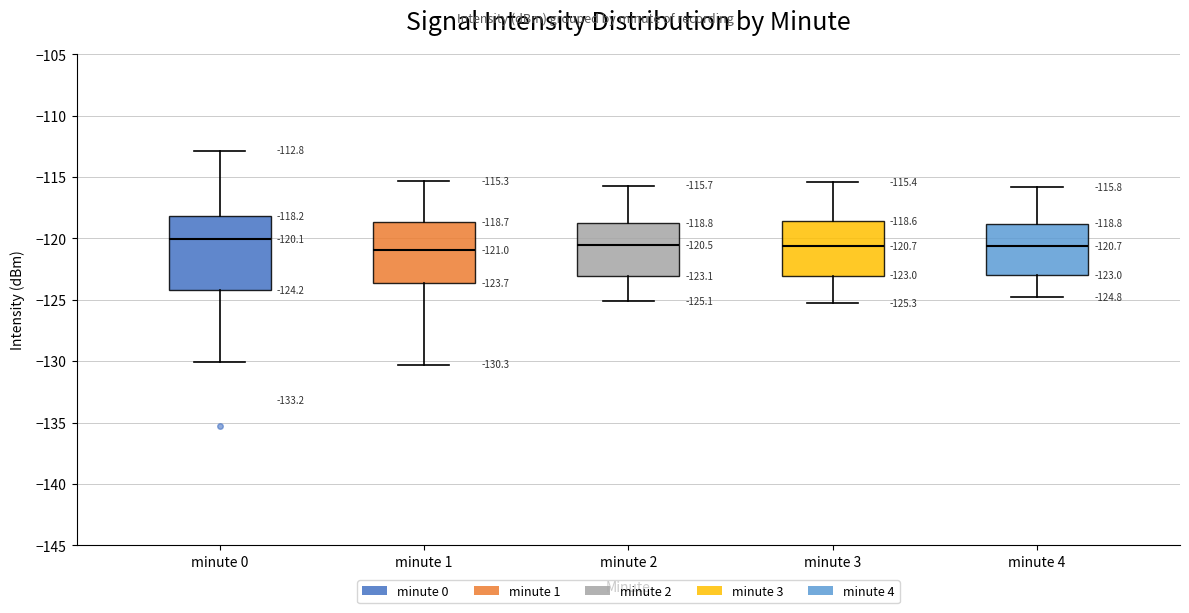

Comparing the boxes themselves (not the whiskers), which one is the tallest?

minute 0